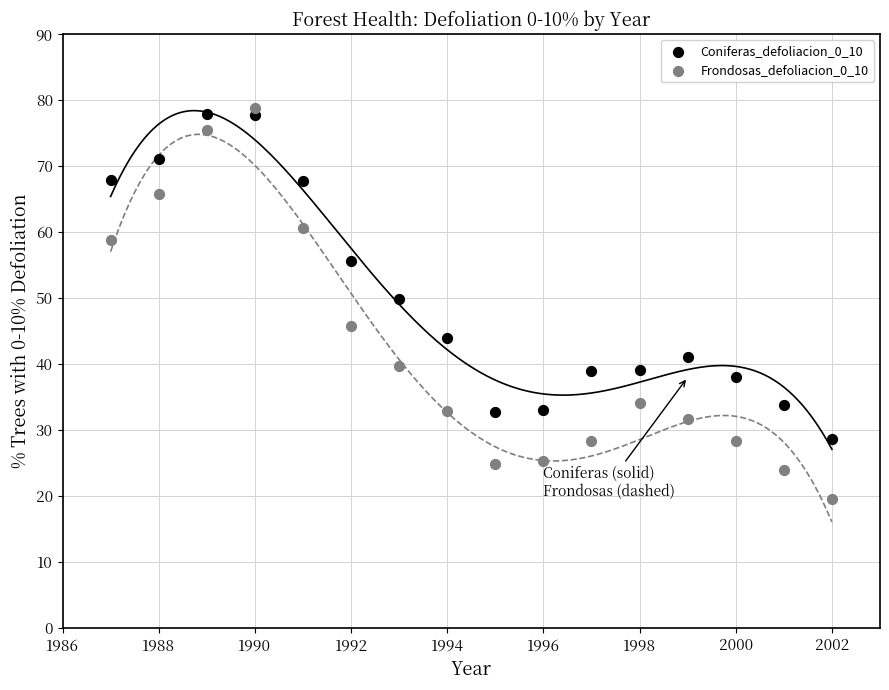

Which series has the widest spread of Y values?

Frondosas_defoliacion_0_10